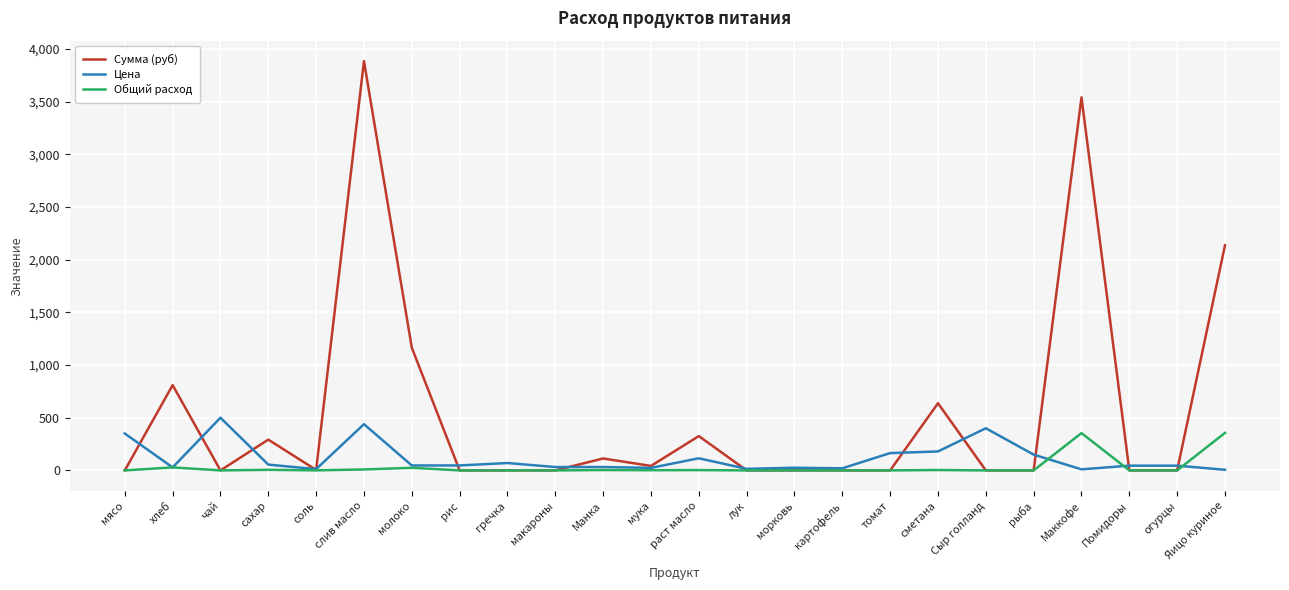

Where is Сумма (руб) nearest to the value 1942?

Яицо куриное